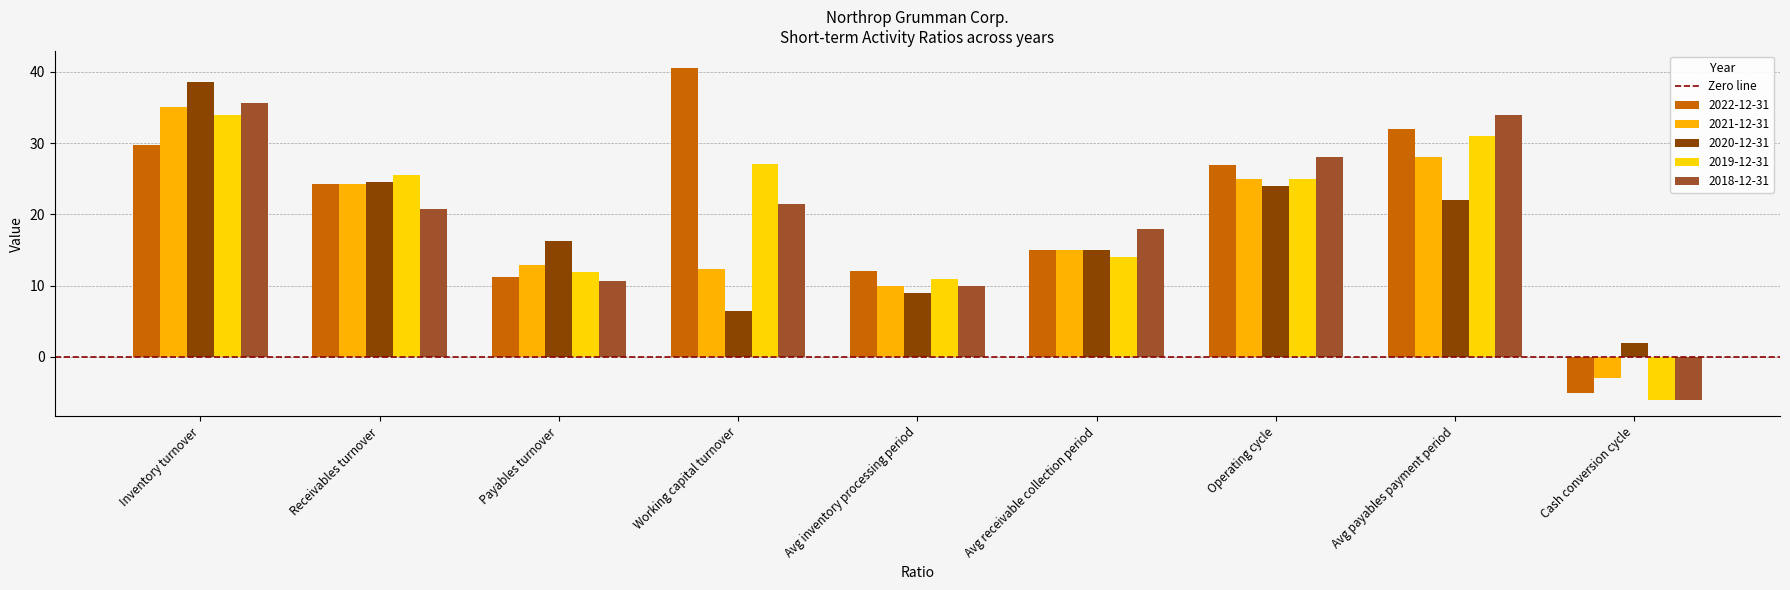

How many series are shown in this chart?

5